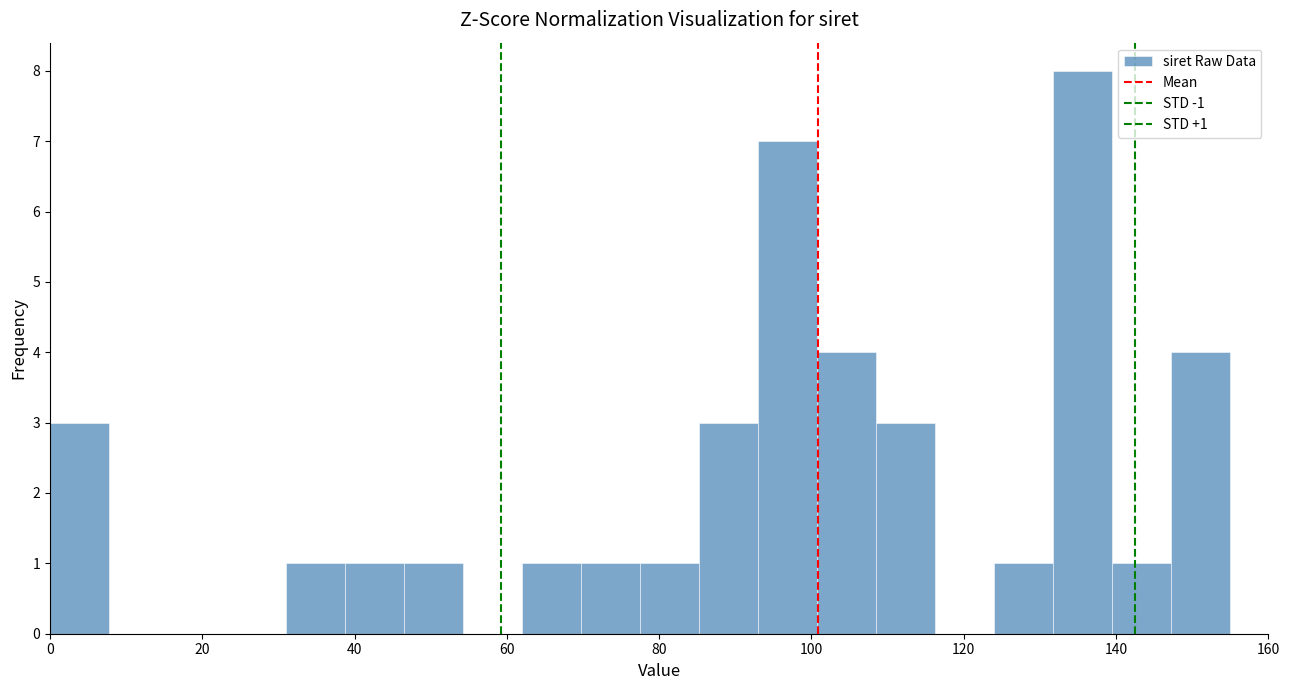

Read against the x-axis, roughly where is the centre of the tallest bar?

136